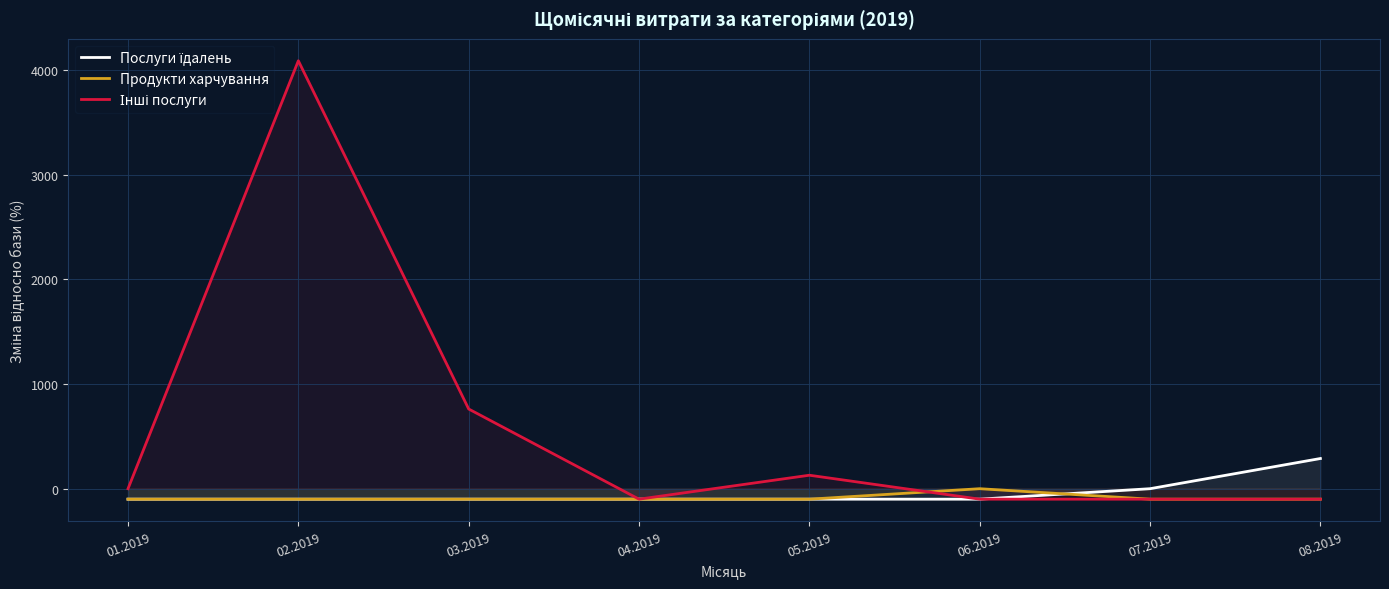

Where is Послуги їдалень nearest to the value 94?

07.2019